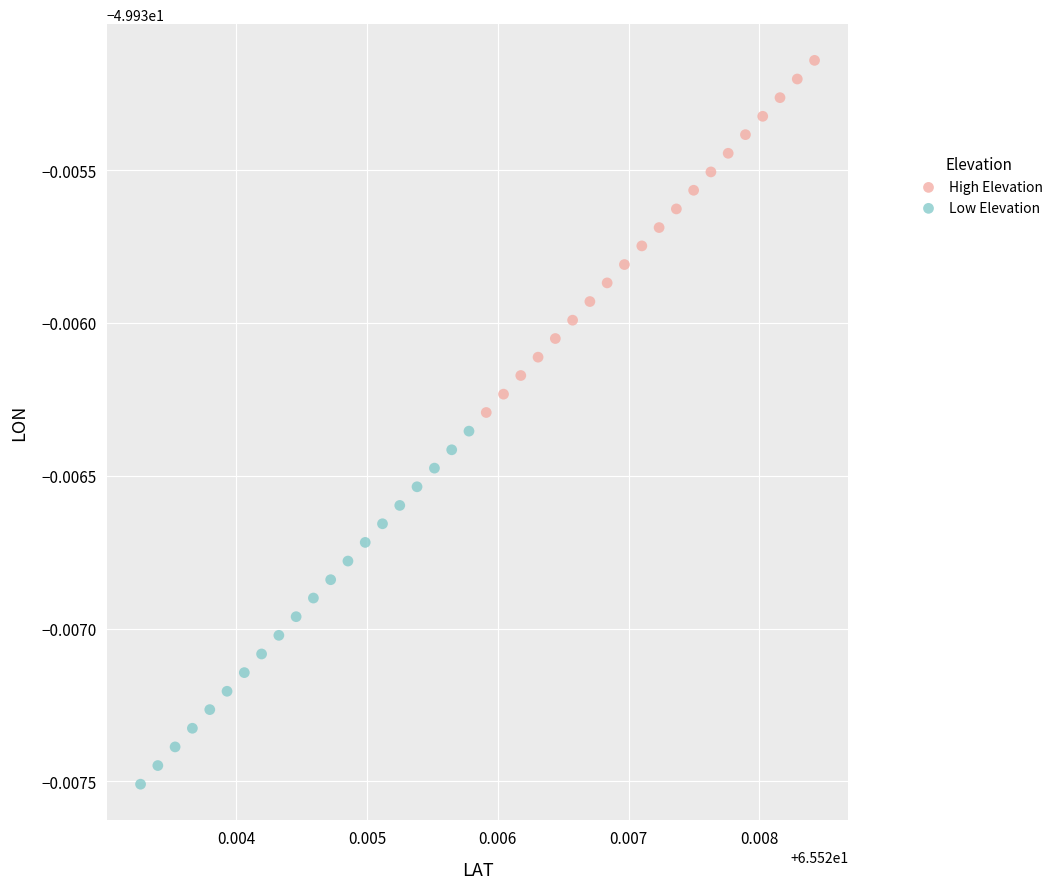

Which series contains the highest Y value?

High Elevation